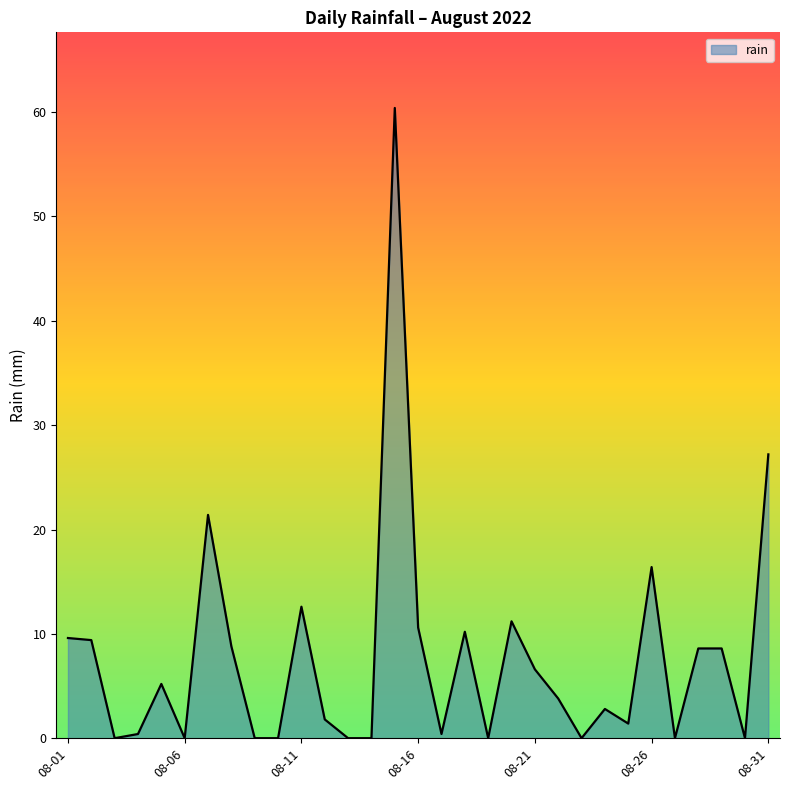

What is the greatest value displayed?

60.4